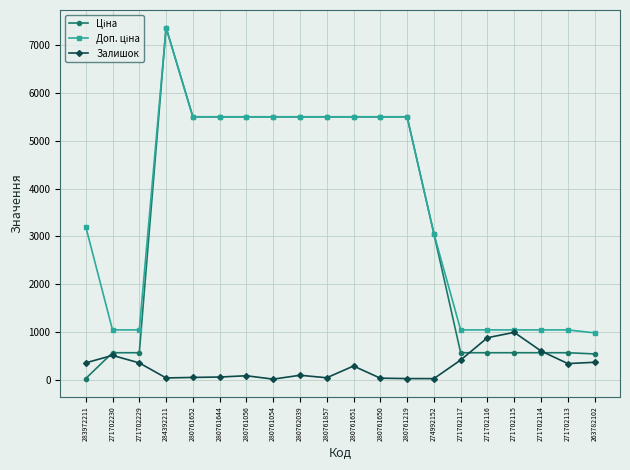

True or false: Залишок has more than 1 interior local peaks.

True